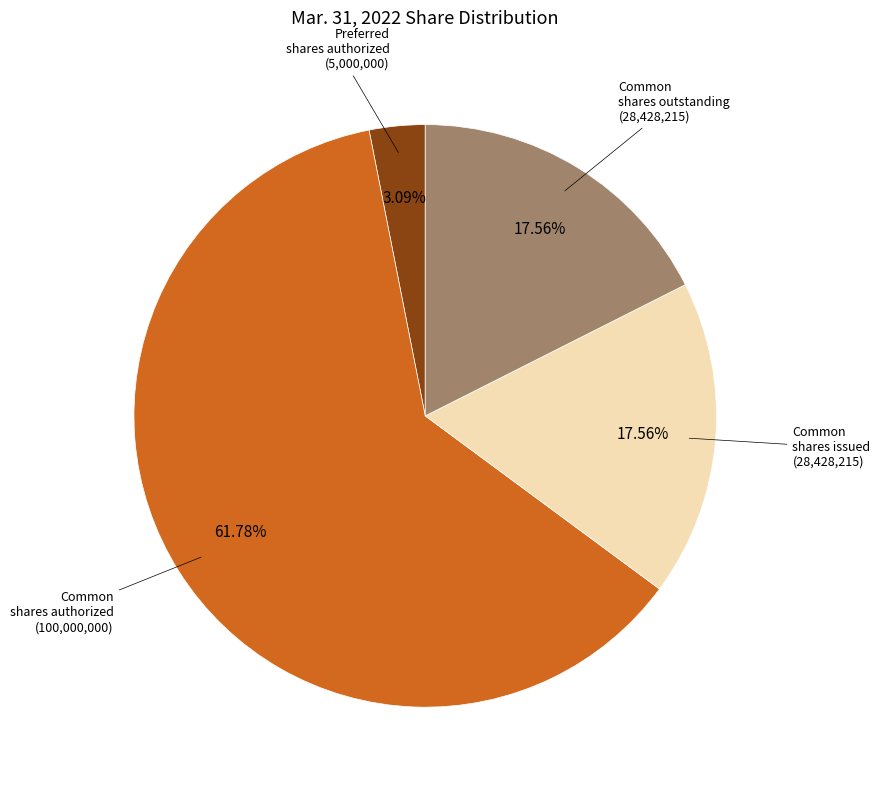

Is there a majority slice in this chart?

Yes